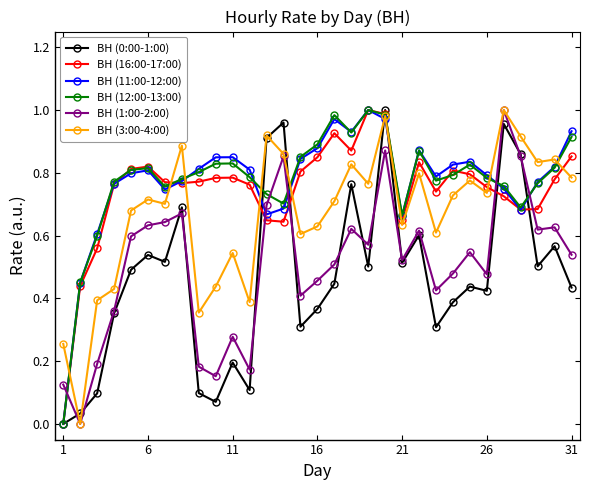

True or false: ВН (16:00-17:00) has more than 0 interior local peaks.

True